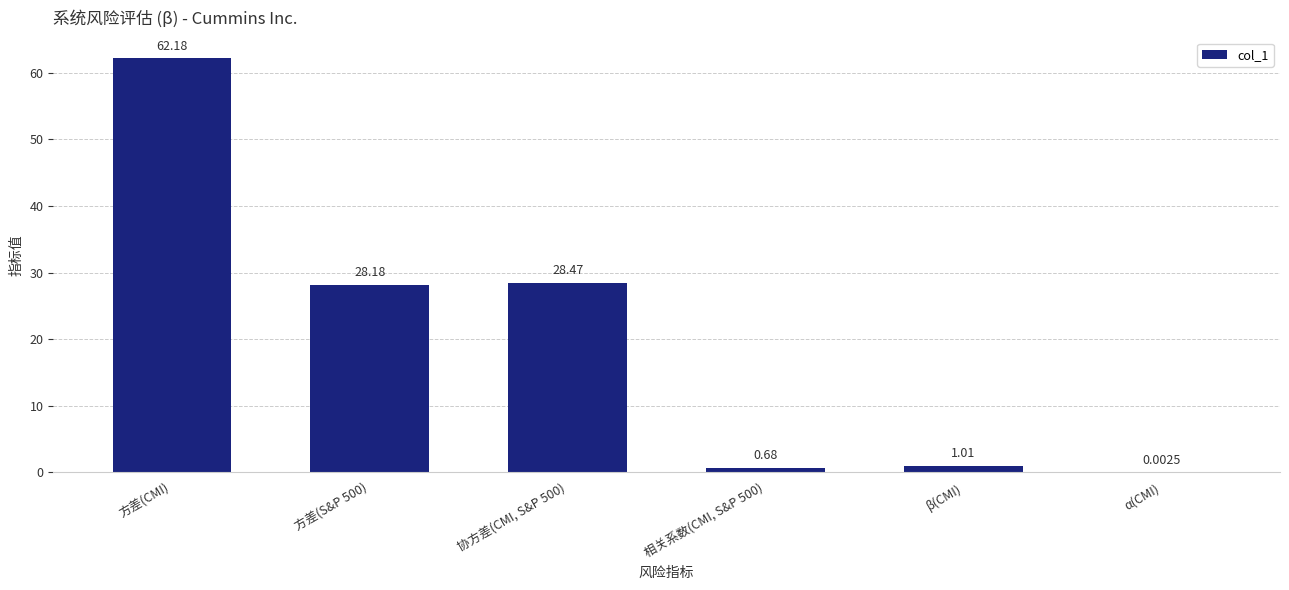

What is the ratio of the value at 协方差(CMI, S&P 500) to the value at 方差(CMI)?

0.5